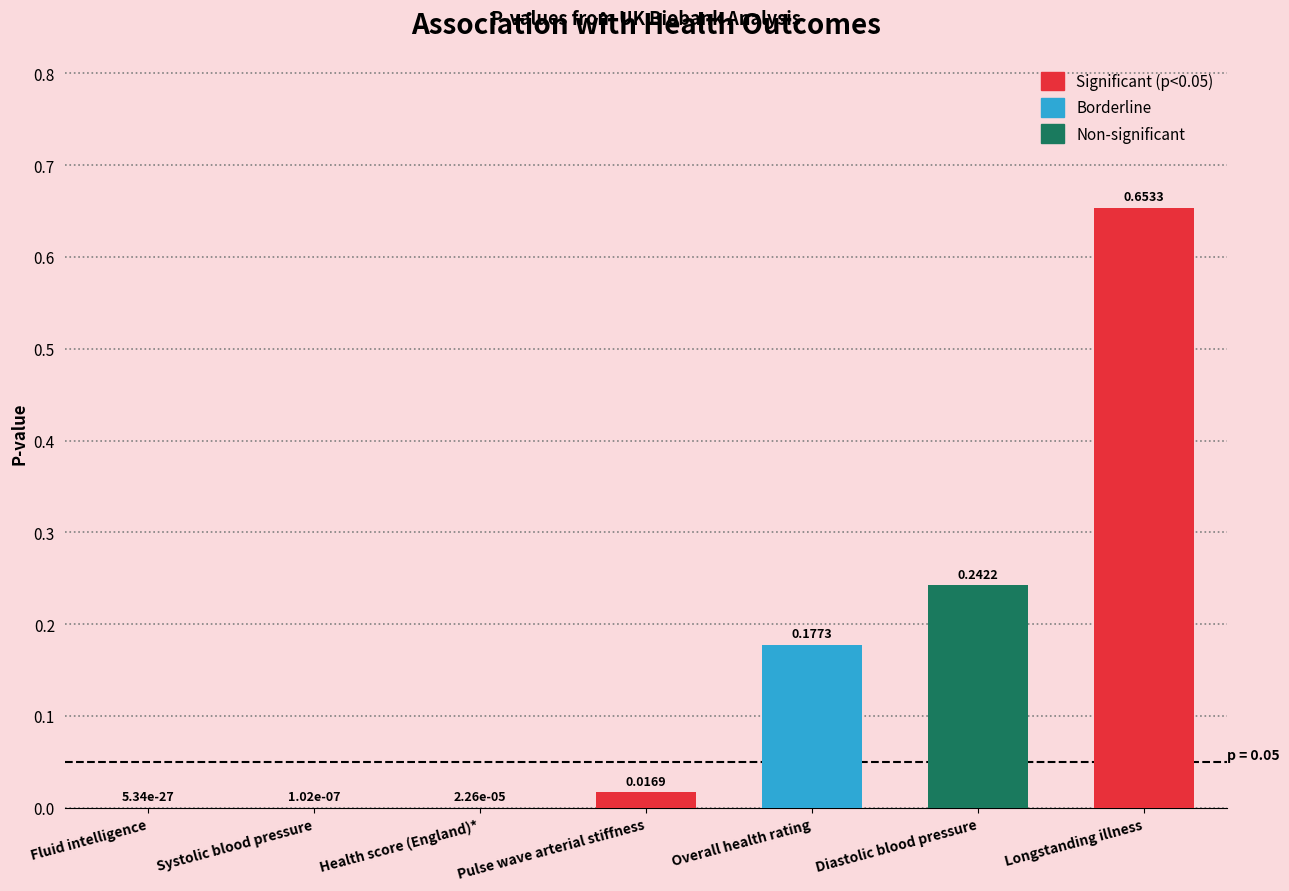

Are the bars grouped side by side (vs. stacked)?

No